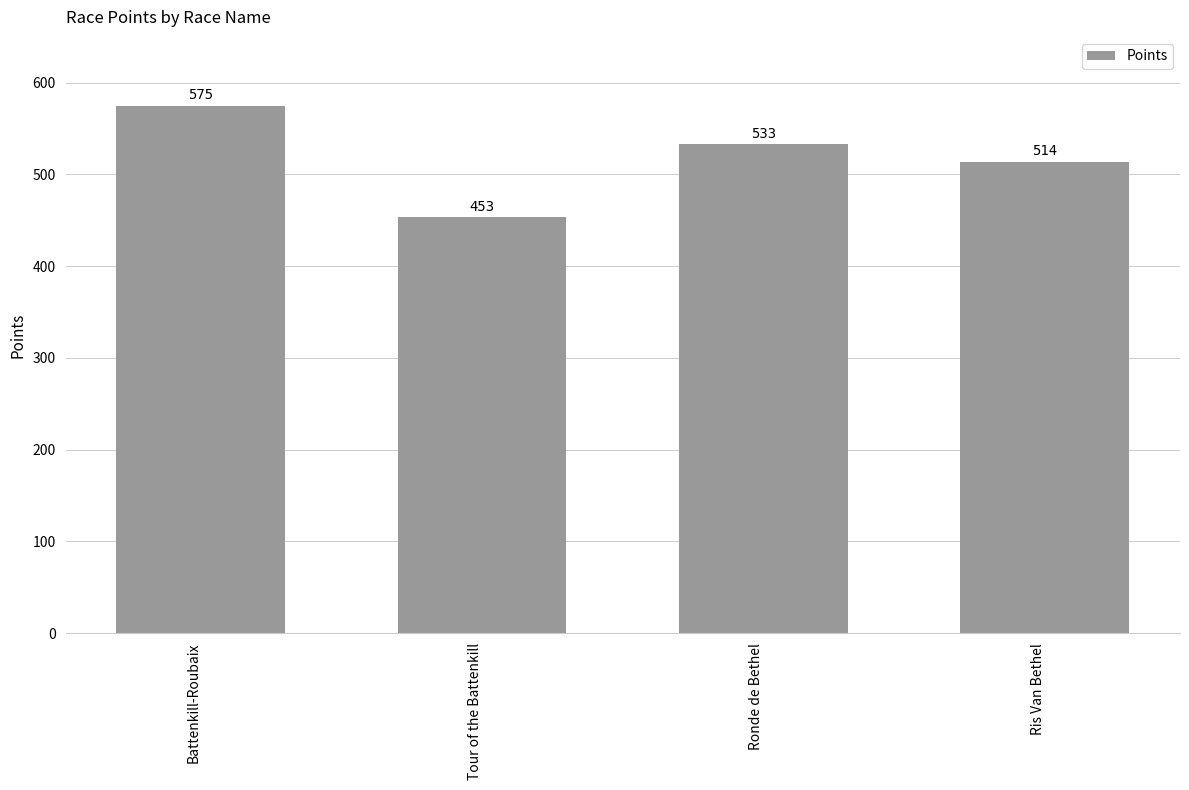

What is the change in value from Ronde de Bethel to Ris Van Bethel?

-19.0